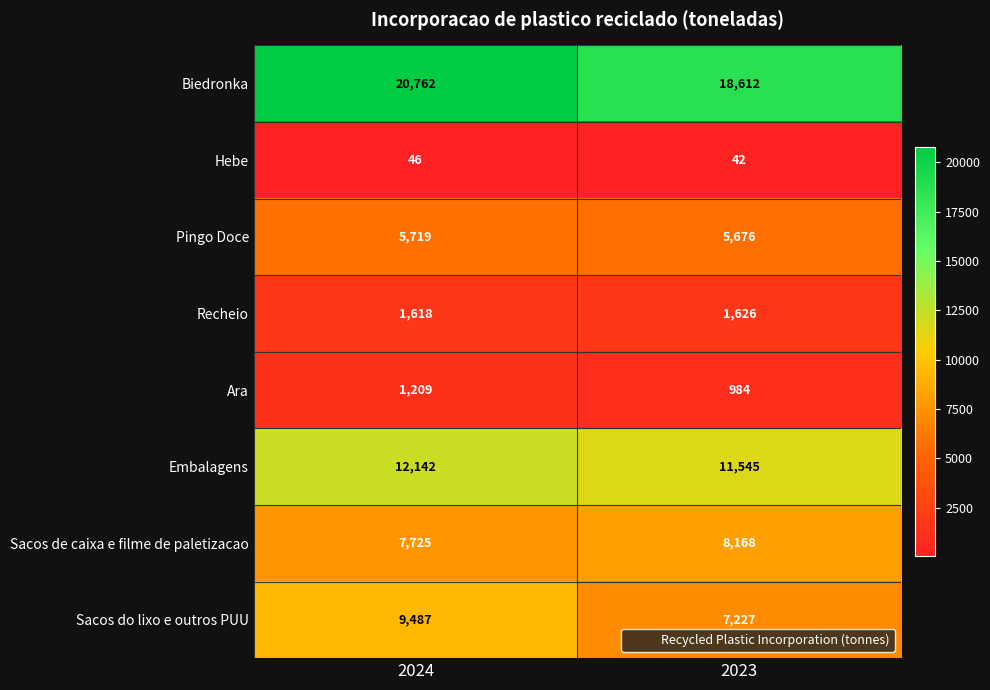

Which label corresponds to the smallest value in the chart?

2023